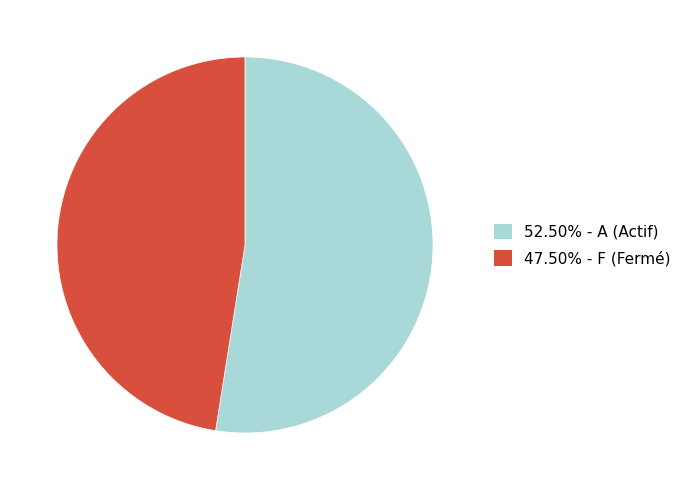

Is there a majority slice in this chart?

Yes